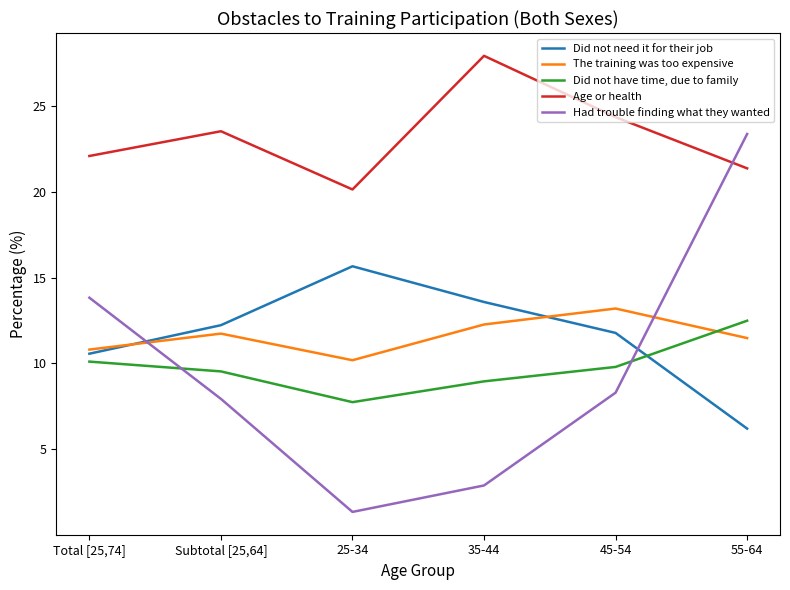

At how many categories does at least one series exceed 13?

6